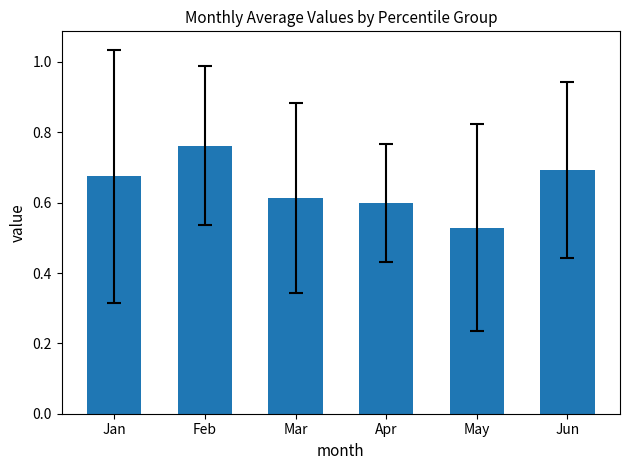

What is the sum of the May values at pct75 and pct95?

0.9